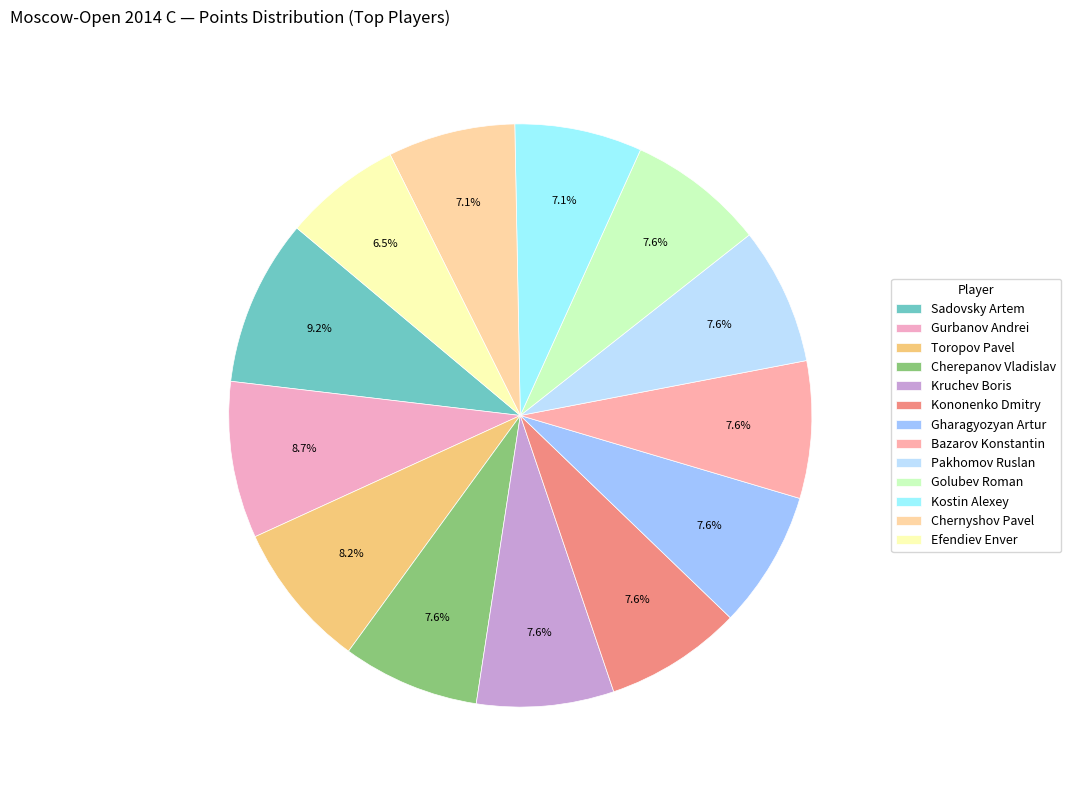

Which category has the biggest portion of the pie?

Sadovsky Artem